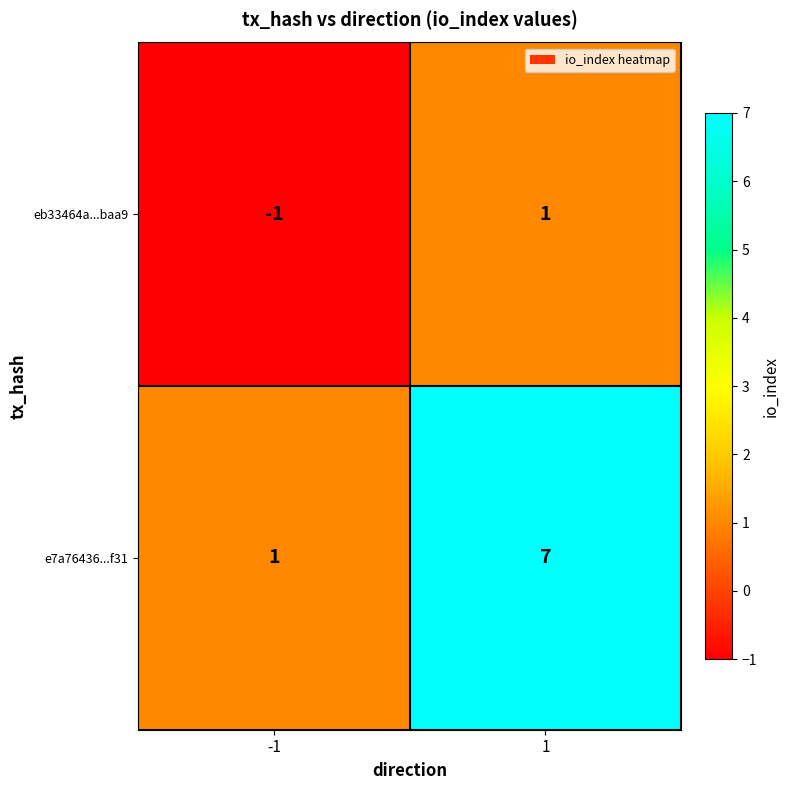

At which category is the sum across all series the highest?

1